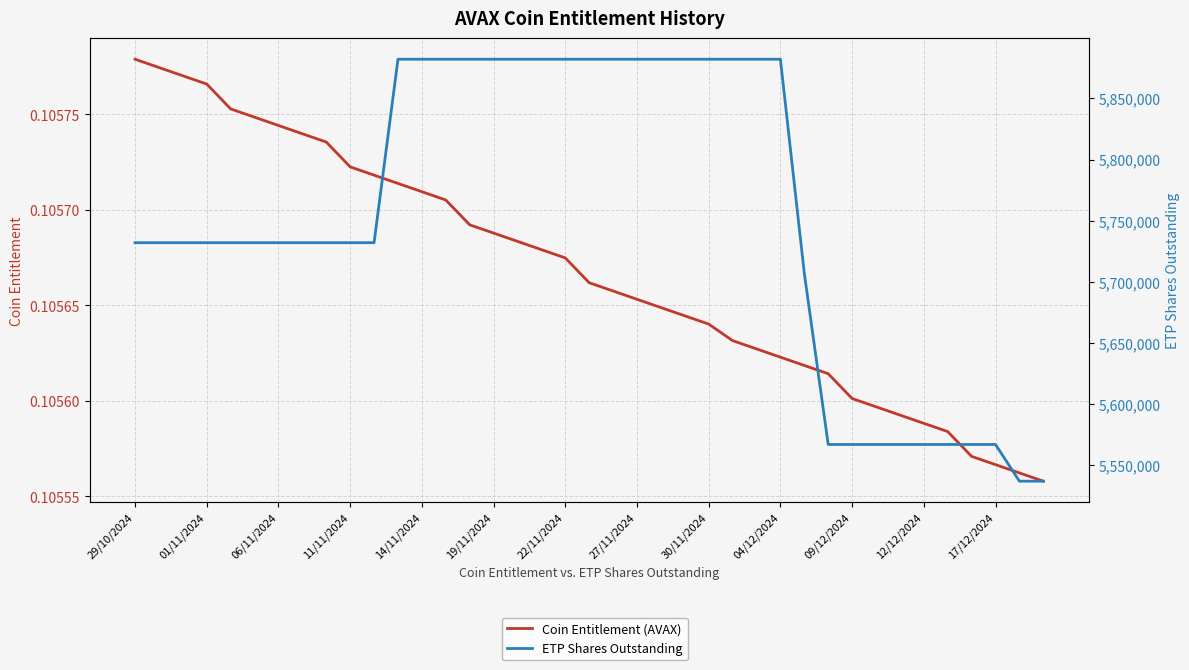

True or false: Coin Entitlement (AVAX) and ETP Shares Outstanding intersect in this chart.

False